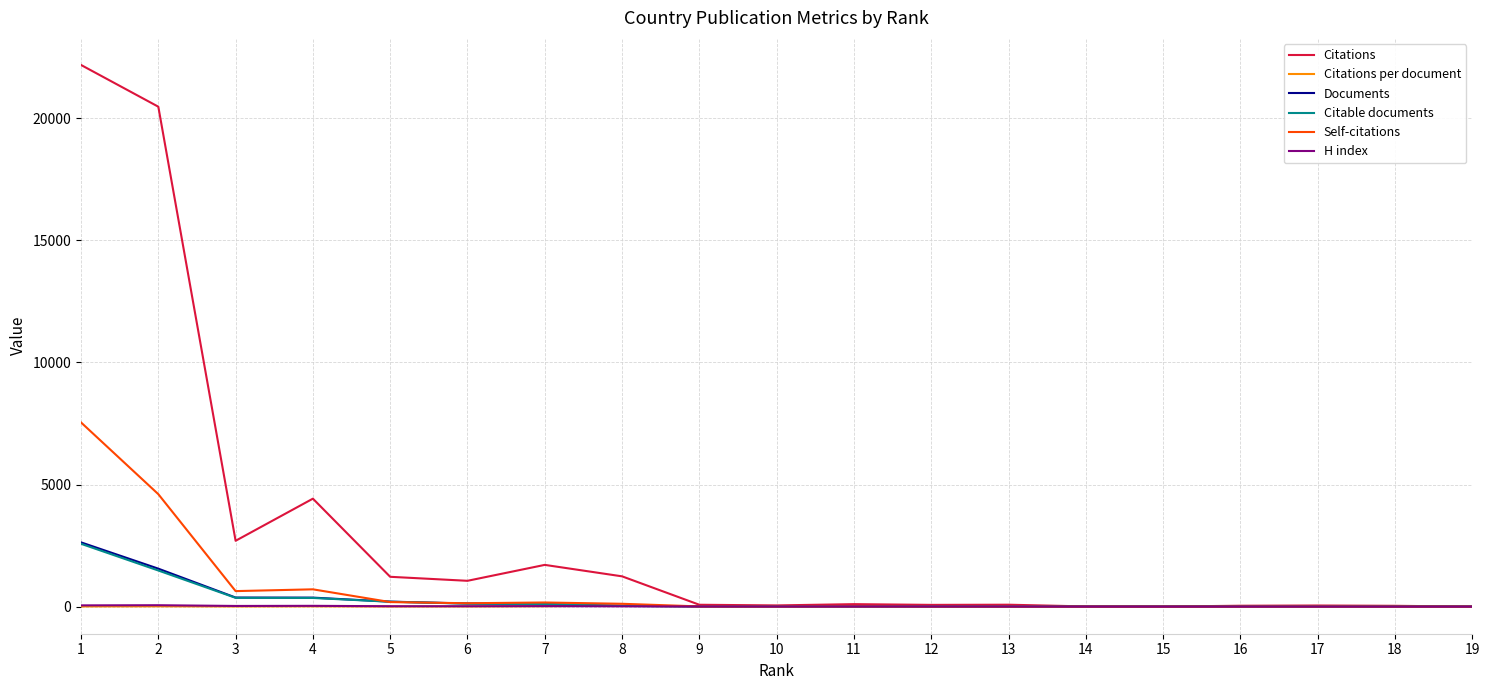

Is the value of Citations per document at 16 greater than the value of Citations at 2?

No